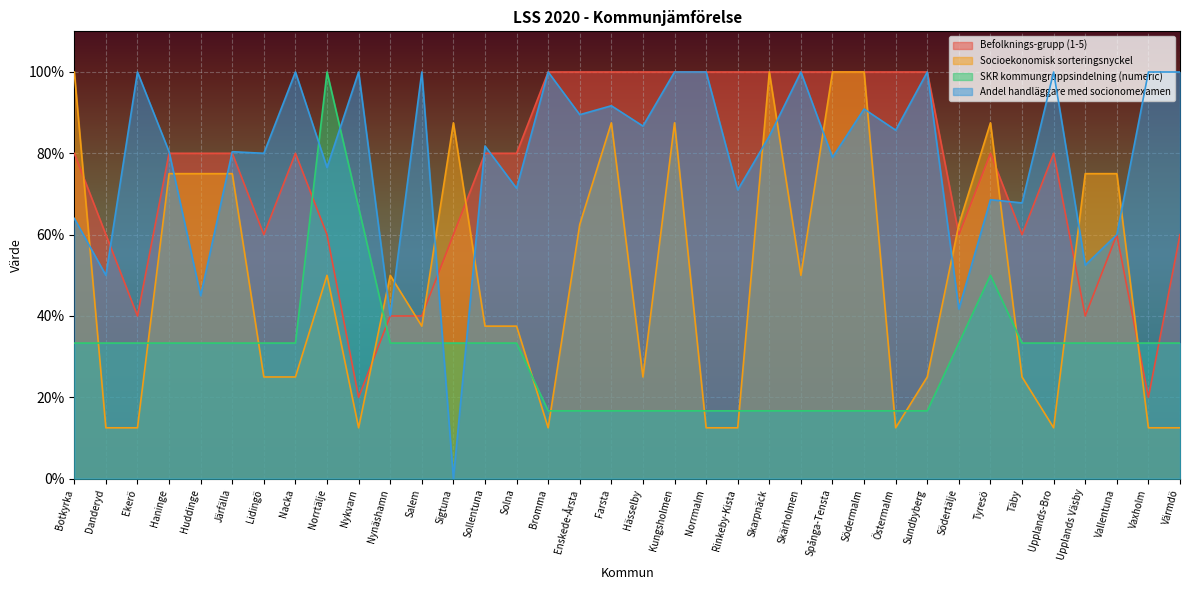

What is the value of the SKR kommungruppsindelning (numeric) point at the 18th from the left?

16.7